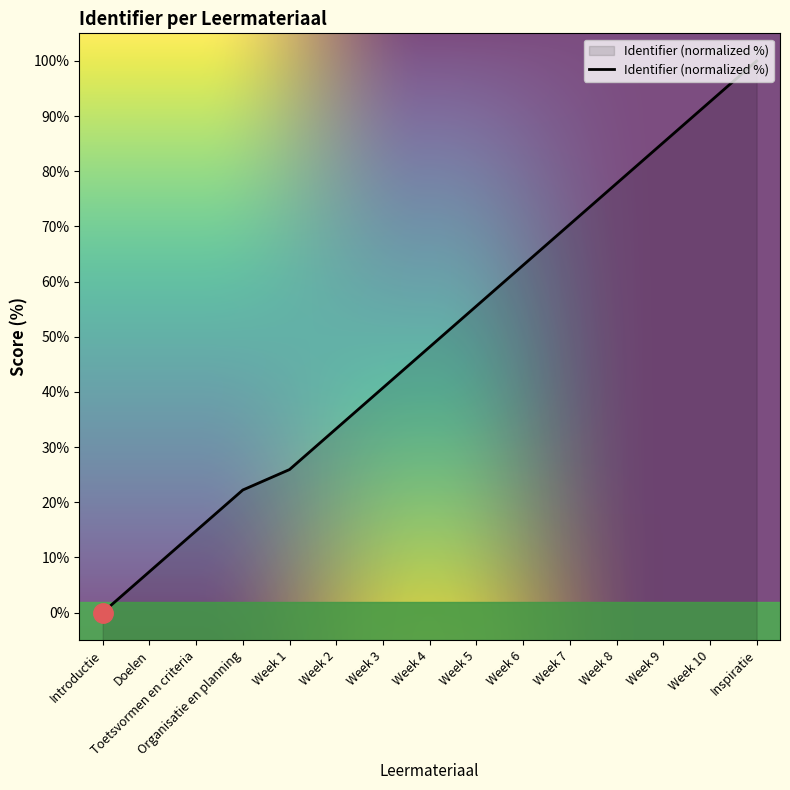

The chart shows a value of 66.7 at Week 3. True or false?

False